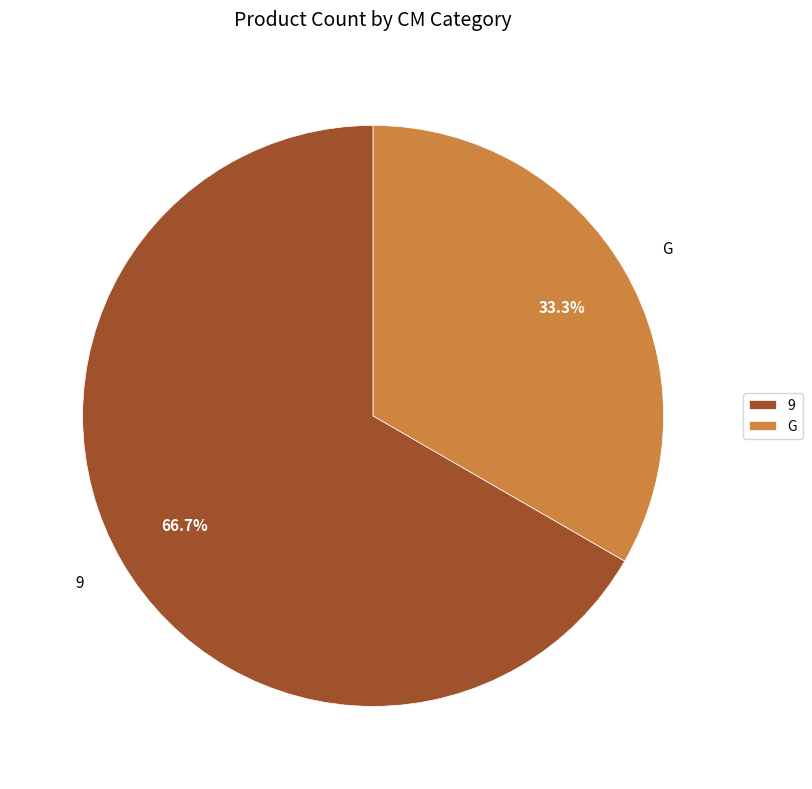

To the nearest percent, what is the average slice percentage?

50%